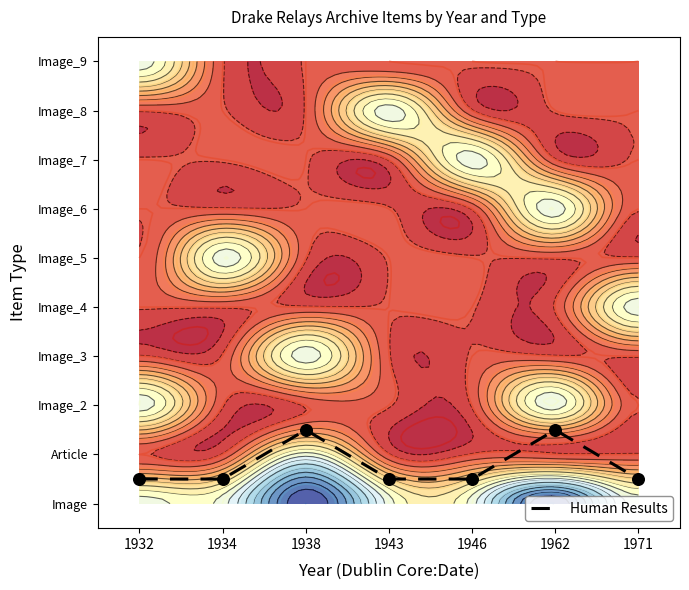

How many values are between 0 and 1?

5